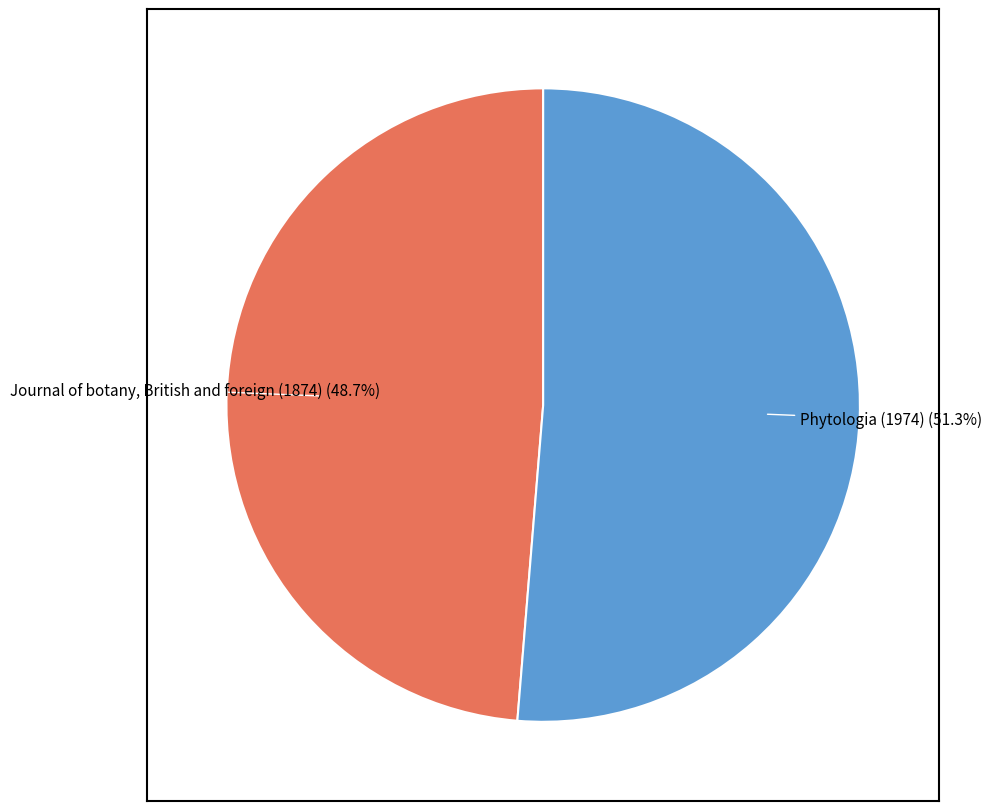

Is there a majority slice in this chart?

Yes